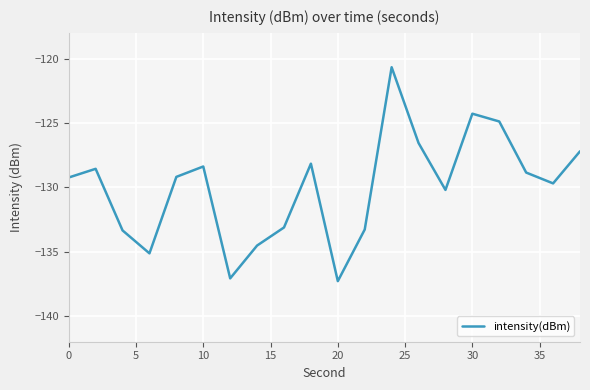

What is the difference between the maximum and minimum values?

16.6